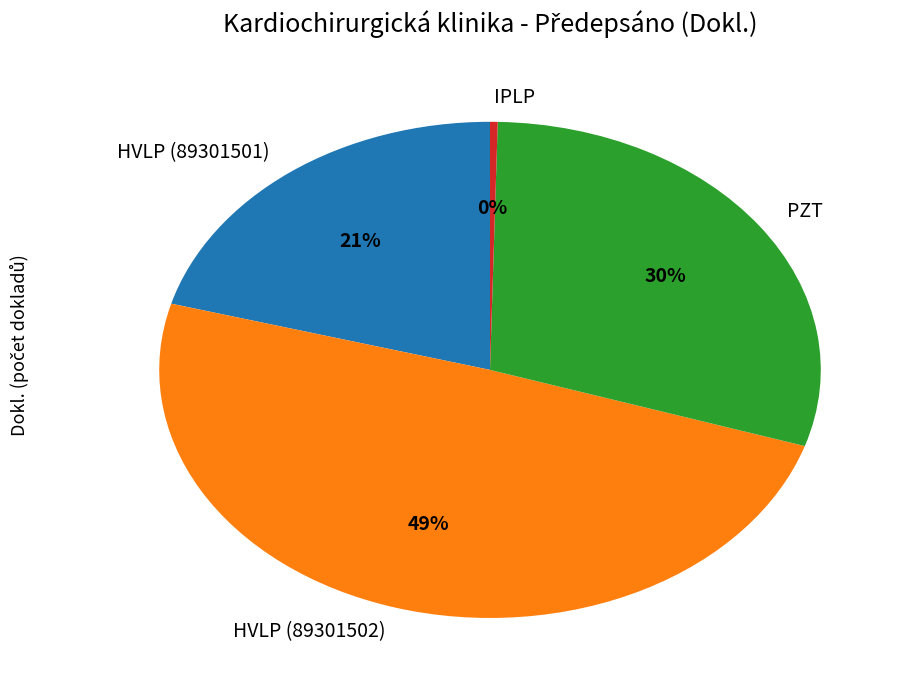

Does HVLP (89301501) account for over 50% of the chart?

No